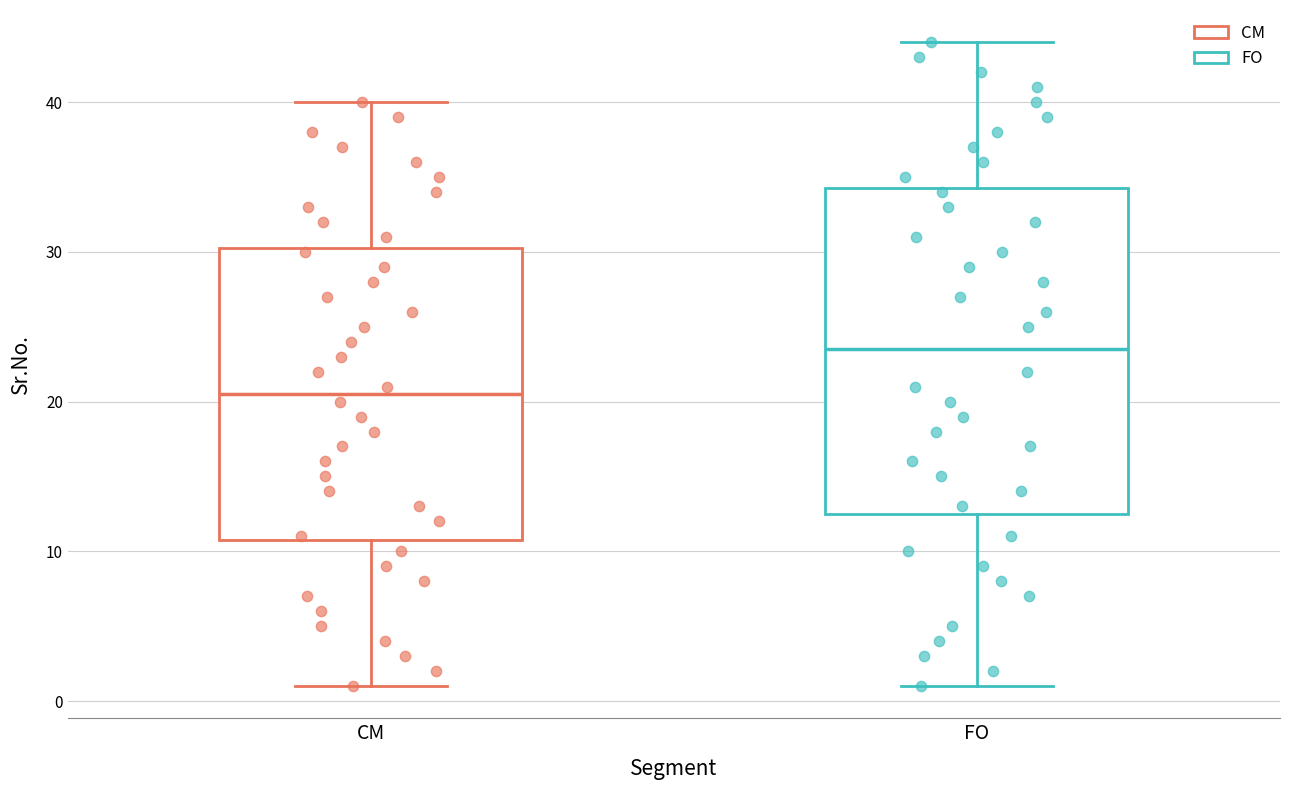

Where is the upper edge of the box for CM on the y-axis? The values are not printed on the chart, so give them approximately, as read against the axis.

30